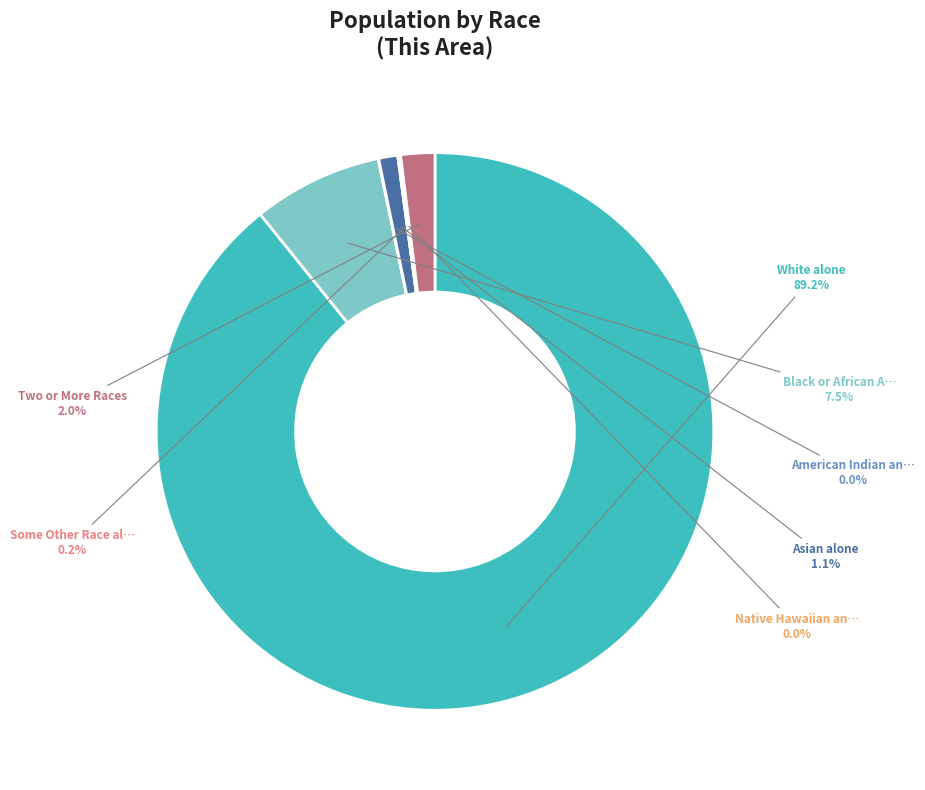

To the nearest percent, what percentage of the pie is Two or More Races?

2%